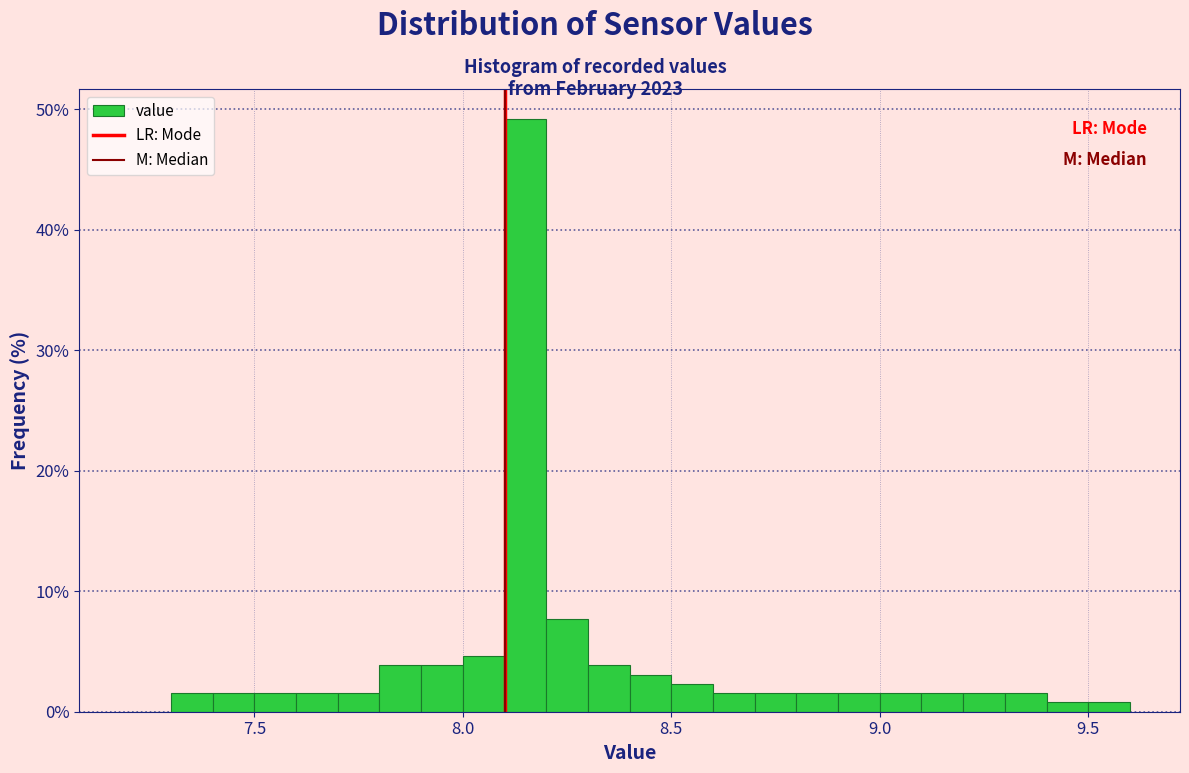

Around what value on the x-axis is the tallest bar? Give the approximate position of its centre, as read against the axis.

8.15